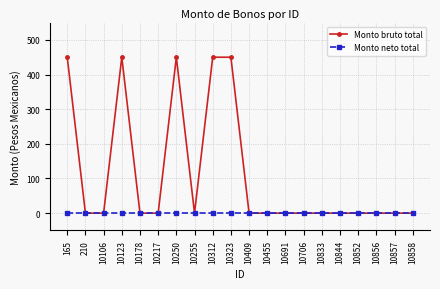

Which series has the largest total across all categories?

Monto bruto total